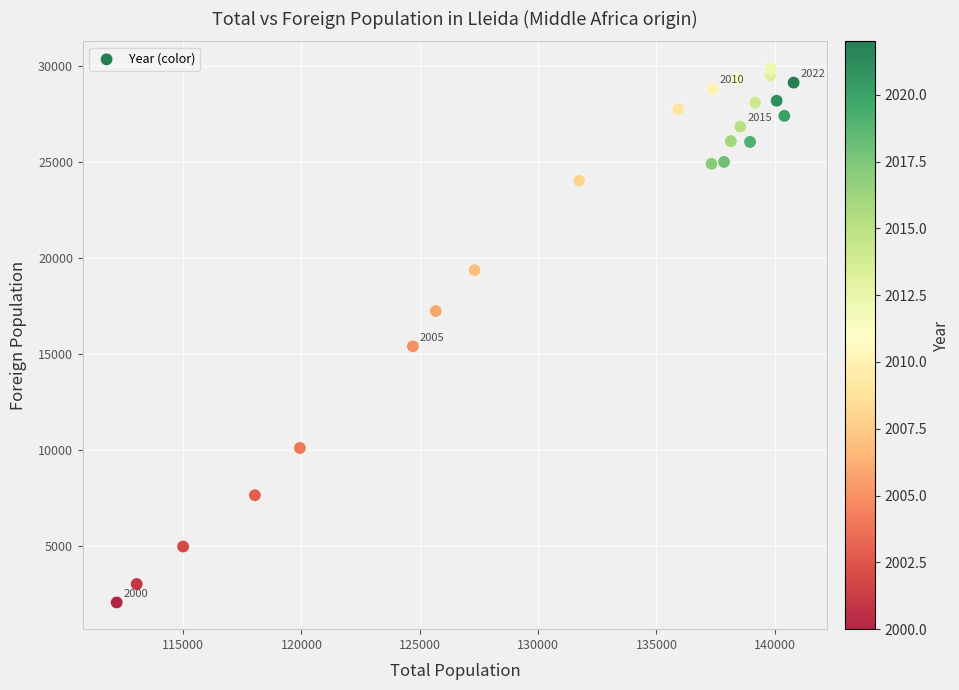

What is the range of X values (max minus min)?

28603